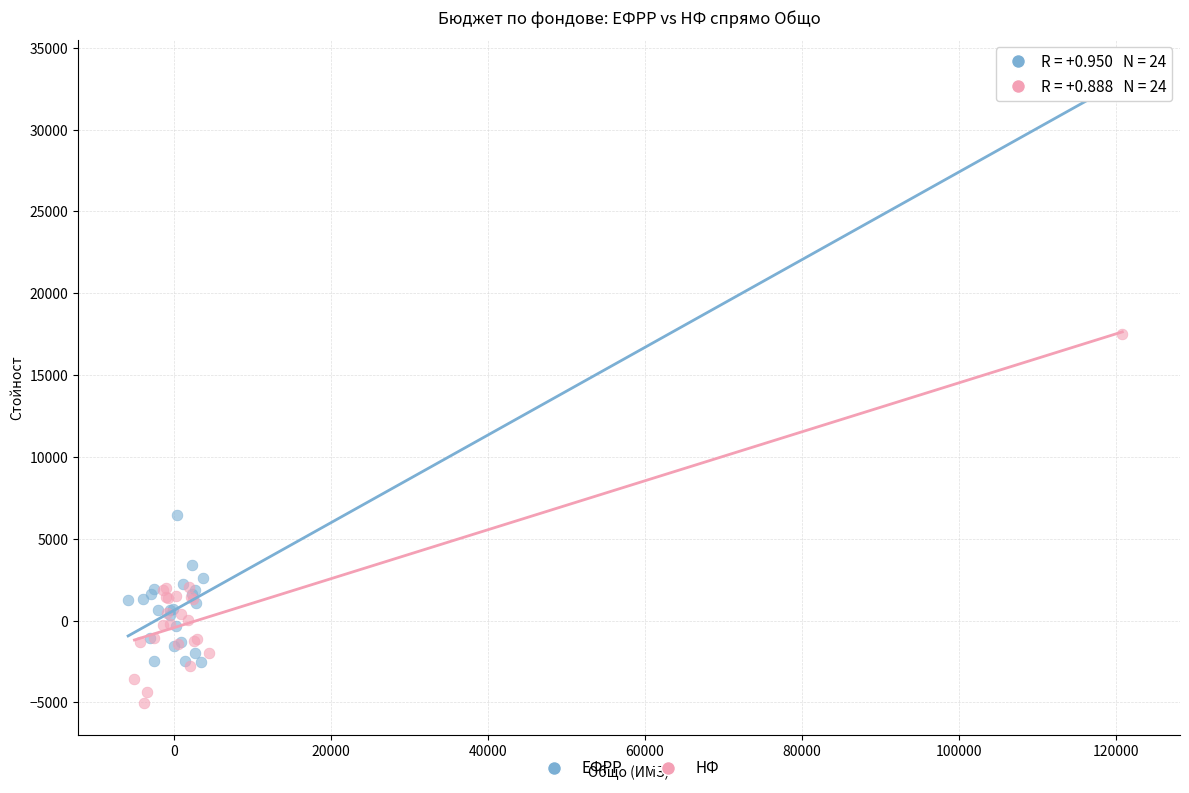

Which series has the largest Y range (max minus min)?

ЕФРР